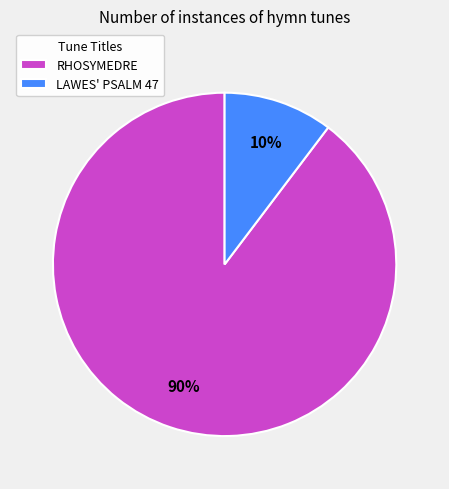

Which has a higher value, LAWES' PSALM 47 or RHOSYMEDRE?

RHOSYMEDRE